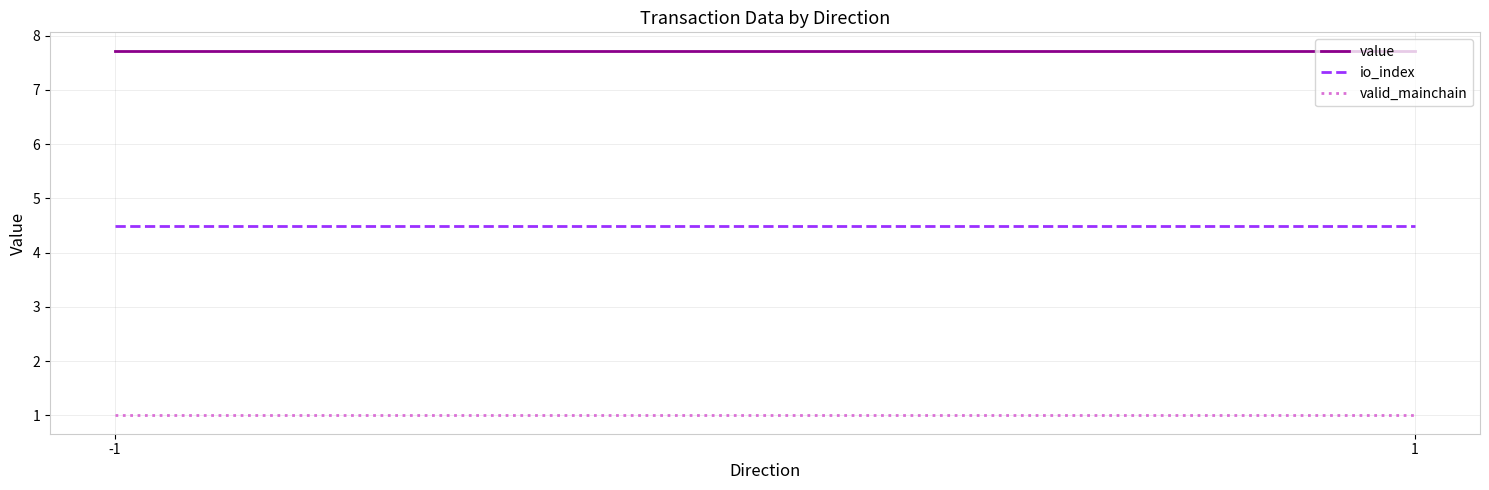

What is the value of the value point at the 1st from the left?

7.7